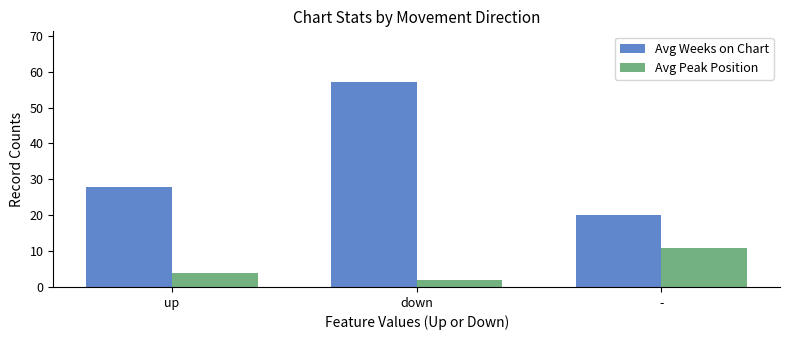

How many categories are shown in the chart?

3